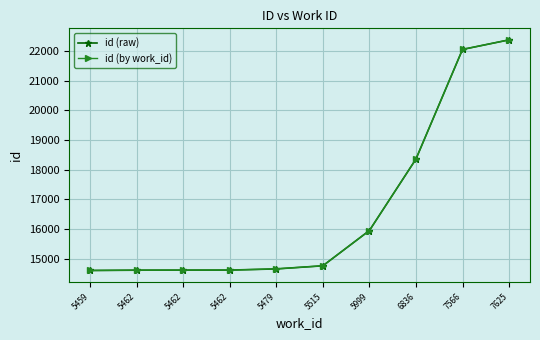

Is it true that id (raw) equals 14651 at 5479?

True